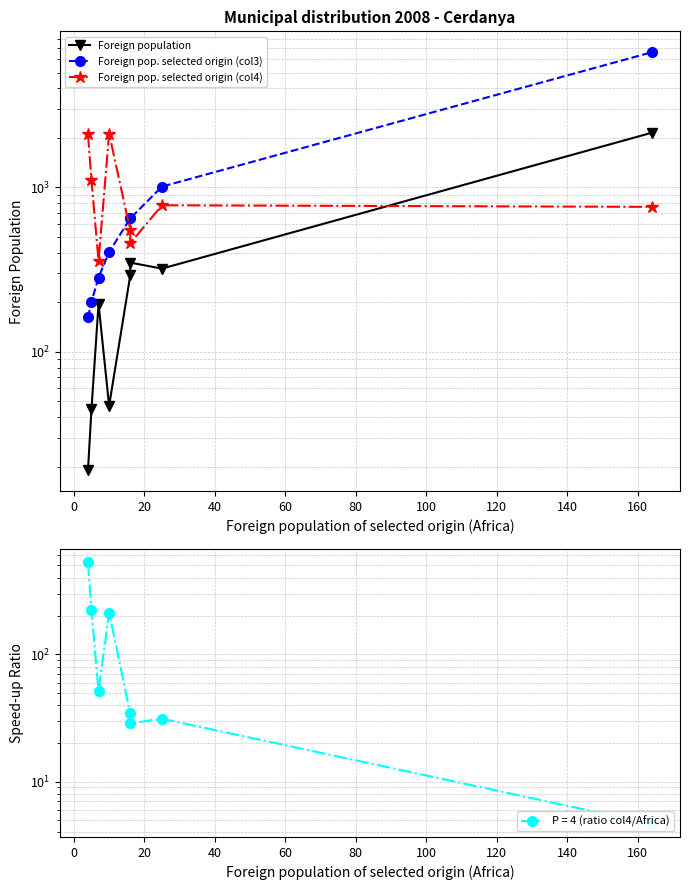

Does the chart display data point markers on the line(s)?

Yes